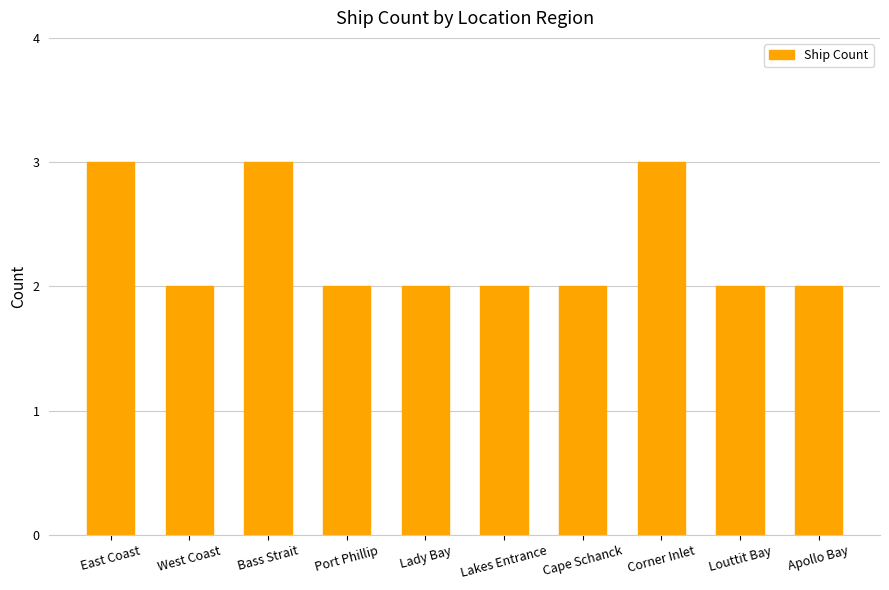

The value at East Coast is 3. True or false?

True